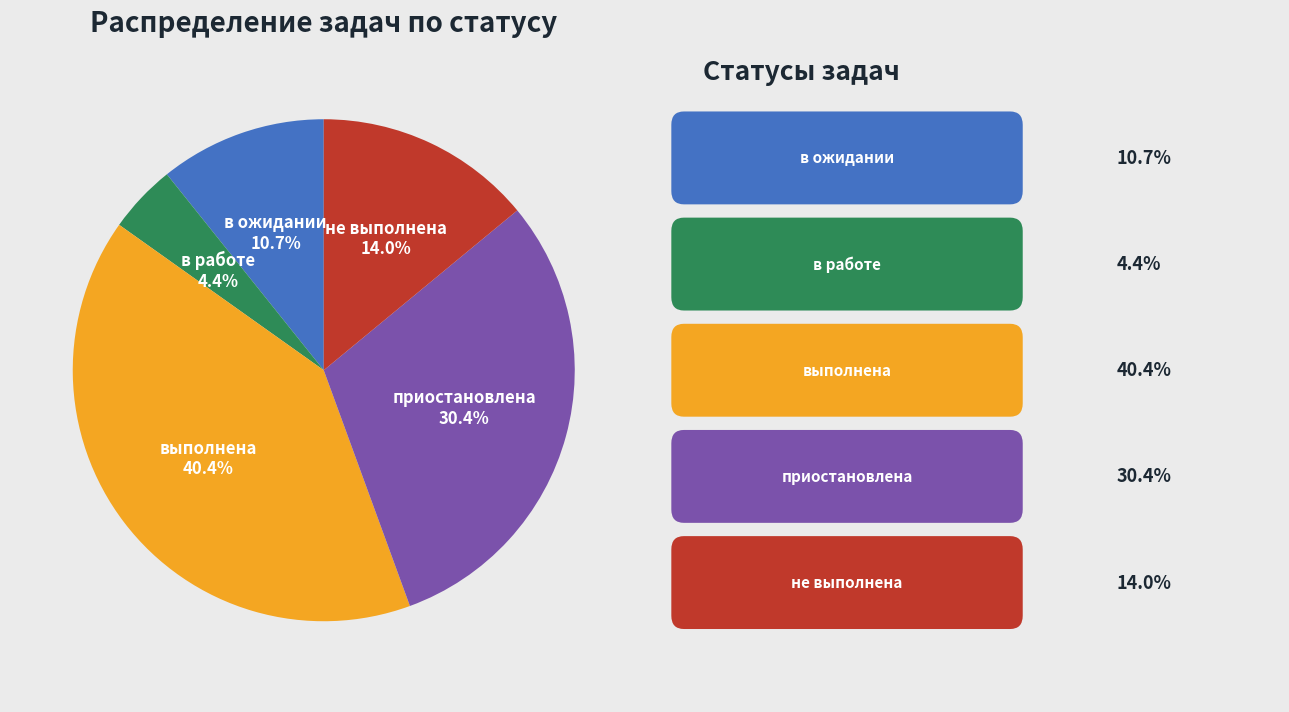

To the nearest percent, what is the difference between the largest and smallest slice percentages?

36%